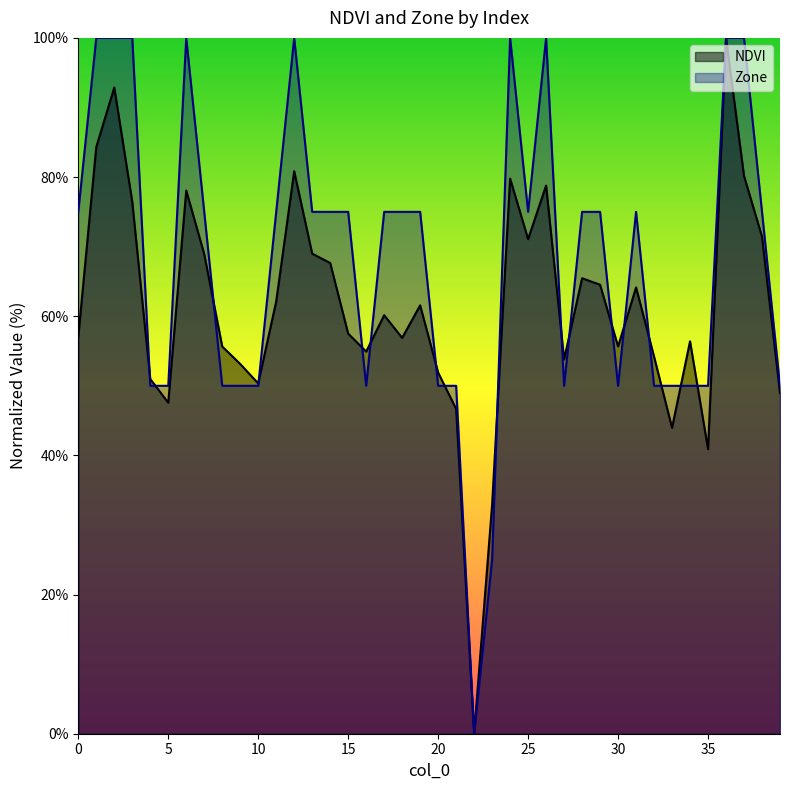

What is the spread (max minus min) of values at 14?

7.4